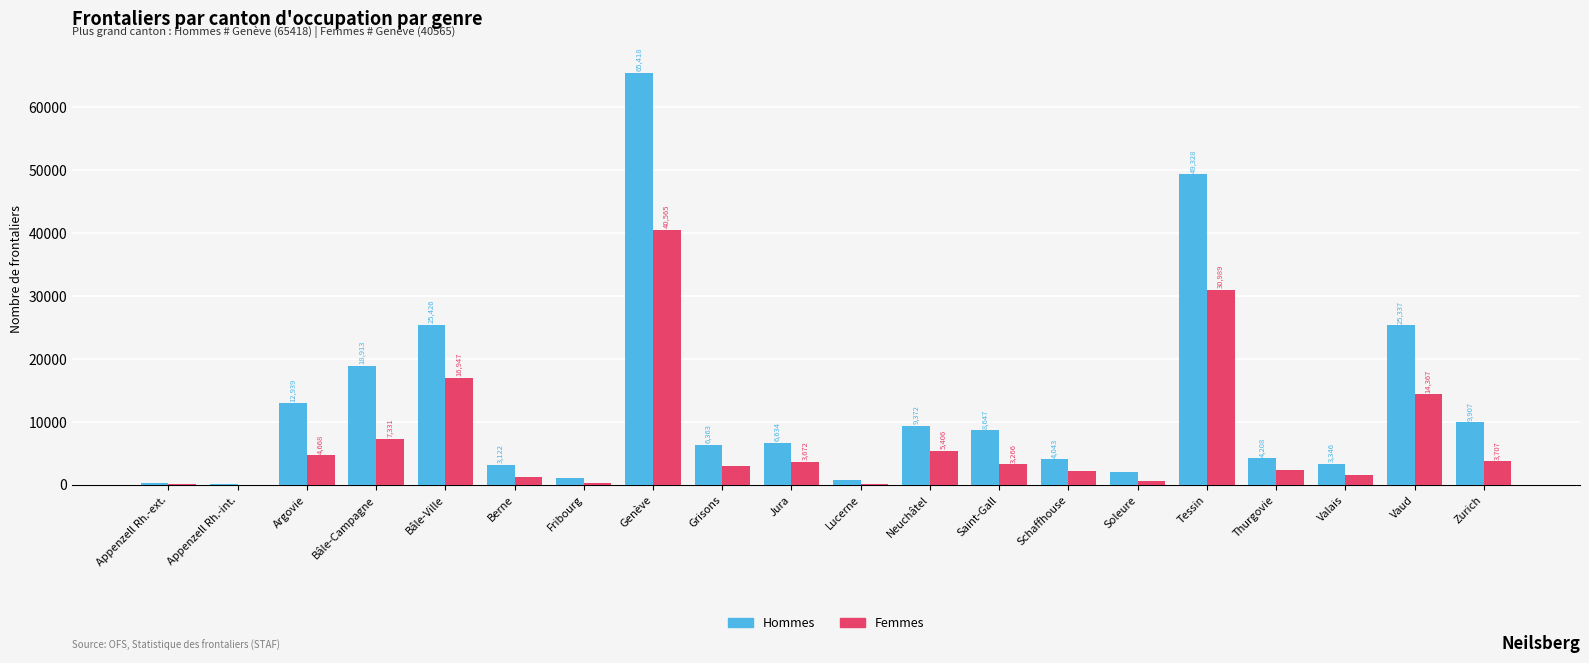

Which series changed the most between Grisons and Vaud?

Hommes